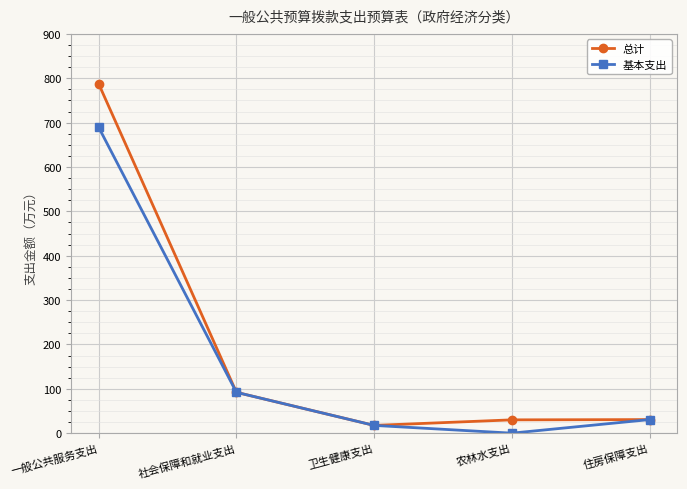

What is the greatest value displayed?

787.3